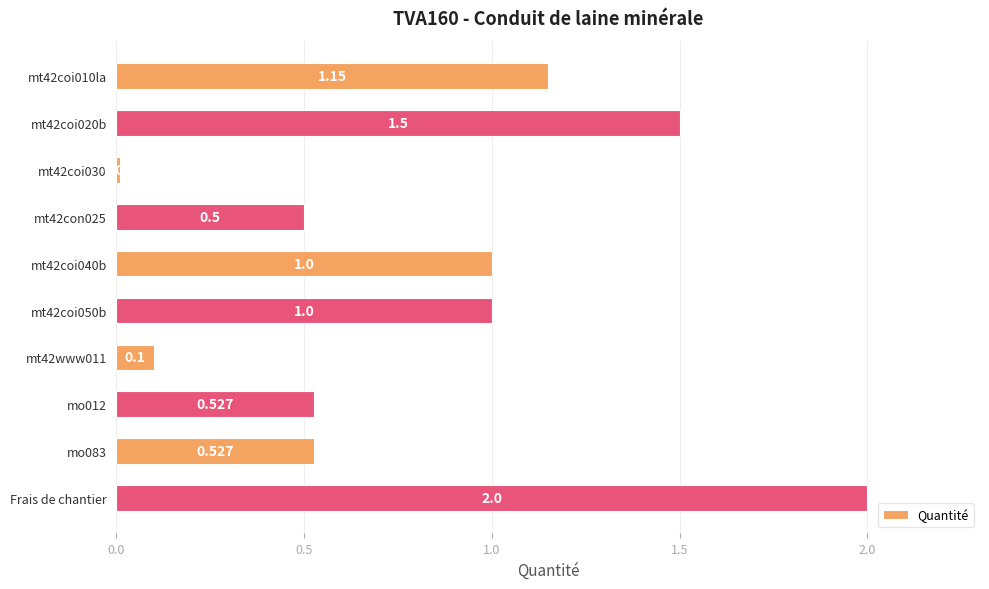

Which category has the highest value across all series?

Frais de chantier